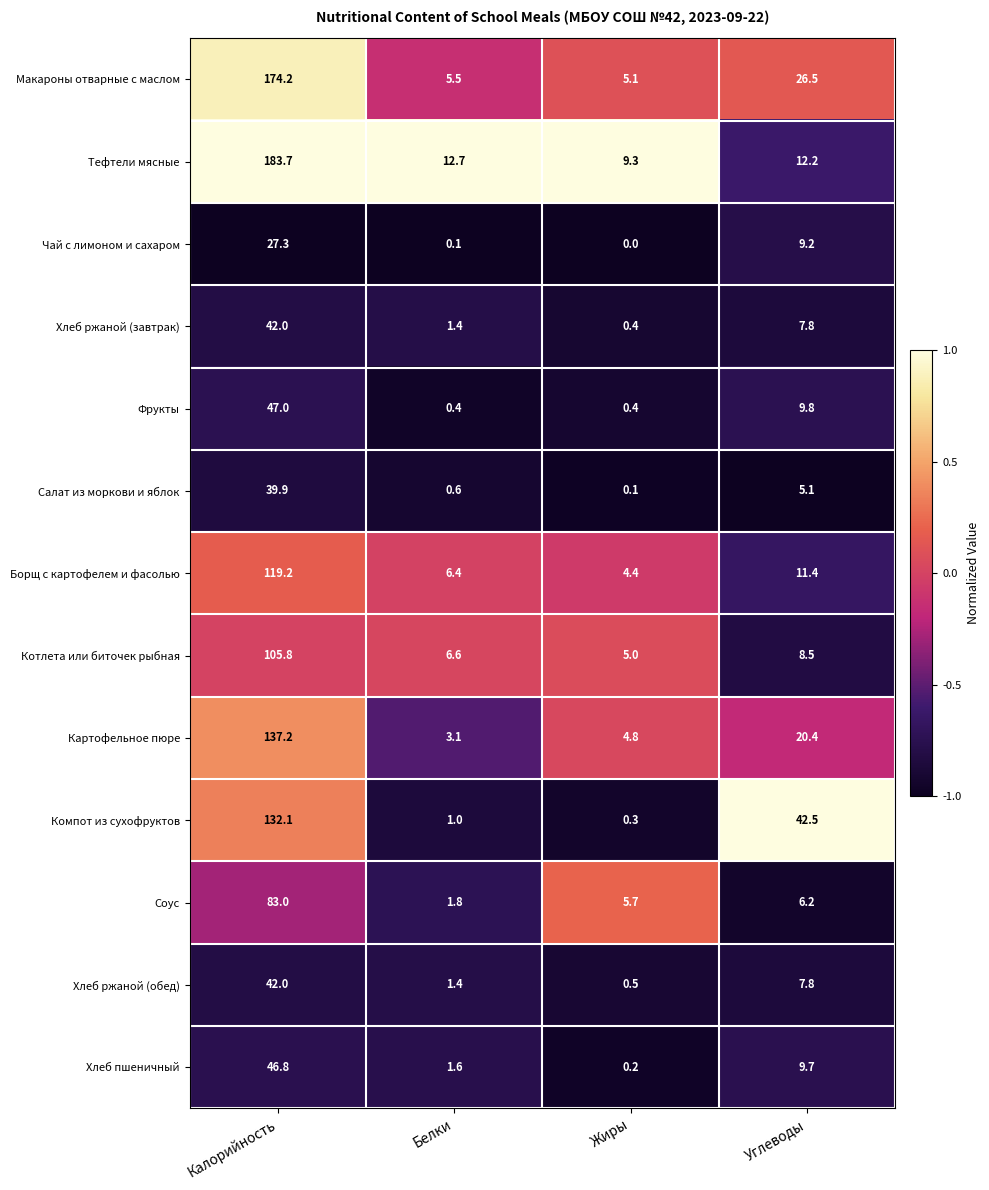

What is the difference between the second highest and second lowest values in the Салат из моркови и яблок series?

4.5